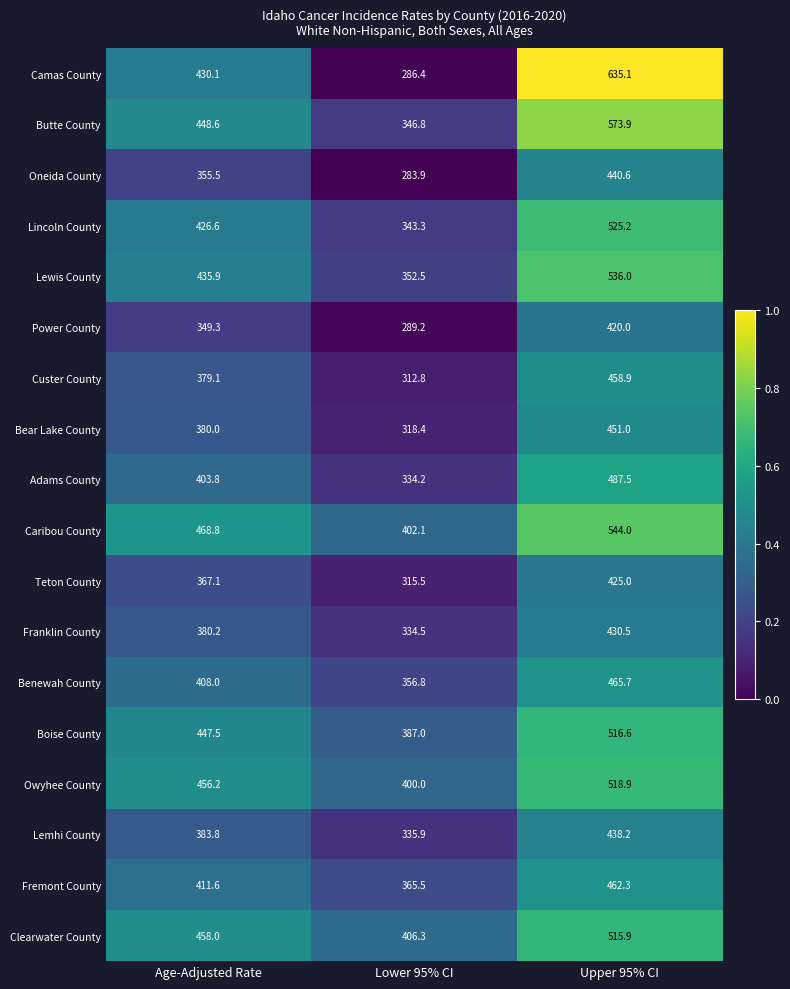

At which category does the chart reach its peak across all series?

Upper 95% CI